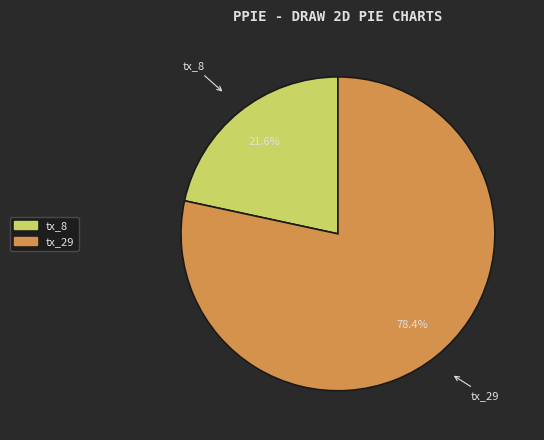

Count the number of slices in the pie.

2